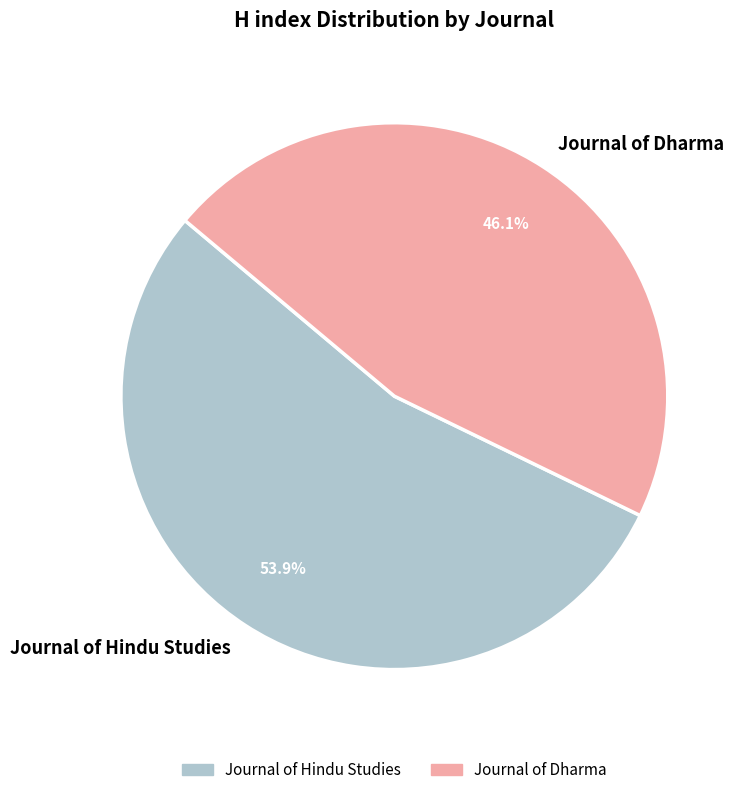

The Journal of Hindu Studies slice represents 54% of the pie. True or false?

True